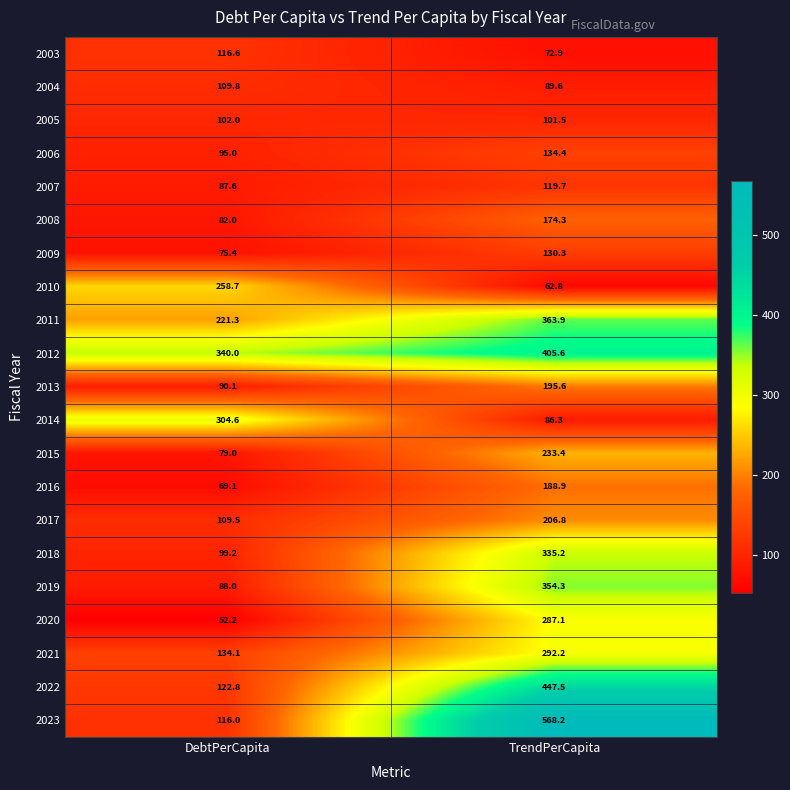

At which label does 2014 reach its minimum?

TrendPerCapita